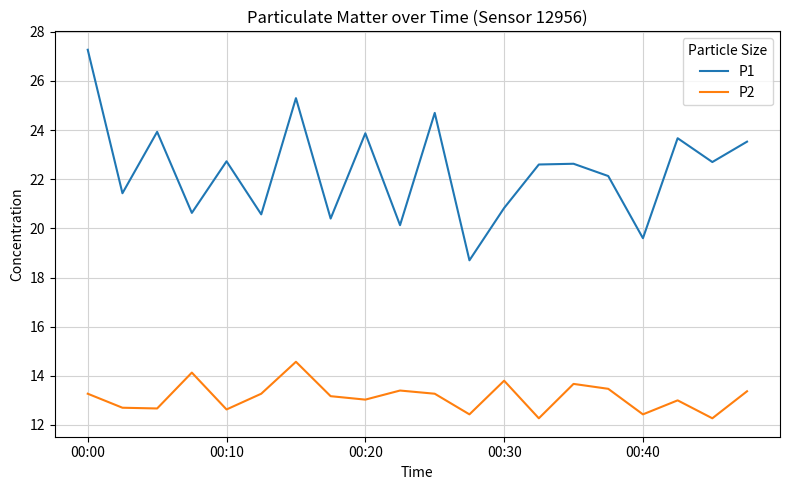

Which series has the largest range (max minus min)?

P1